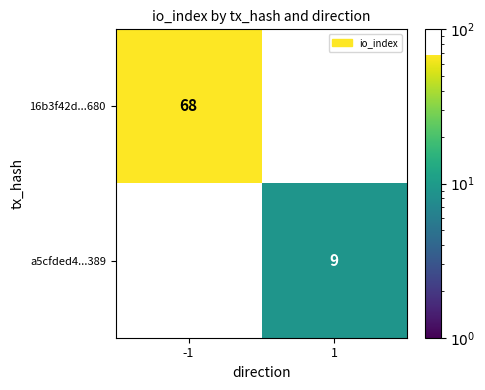

How many values in the a5cfded4...389 series are below 9?

1